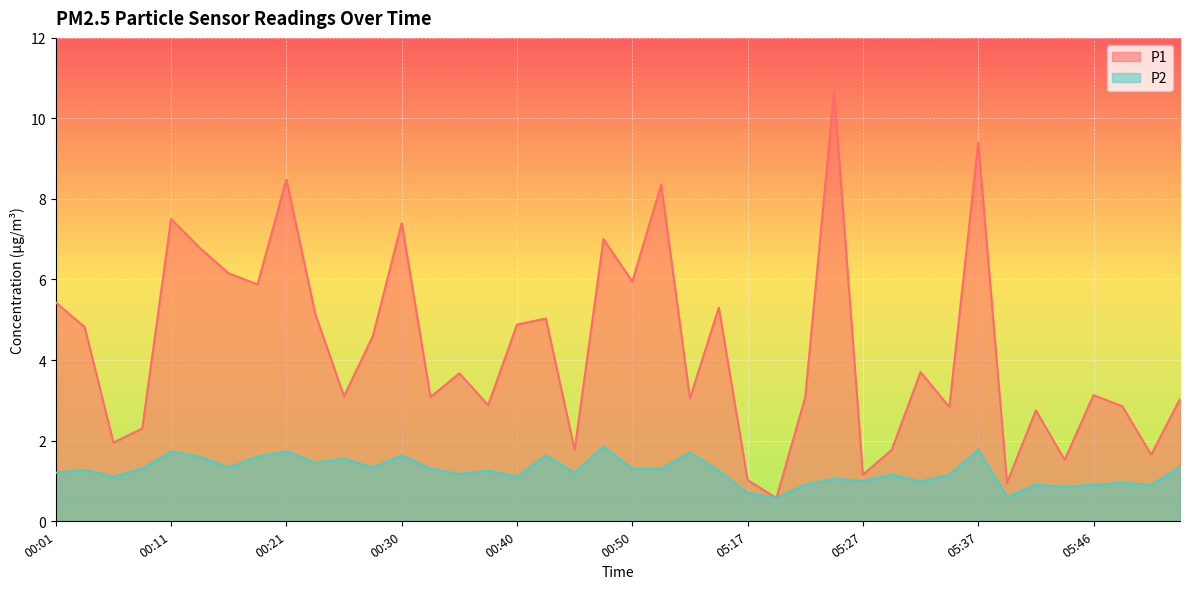

True or false: P2 and P1 intersect in this chart.

False